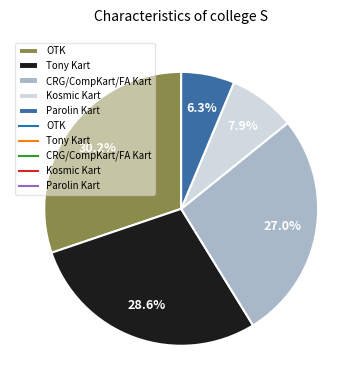

Does any single category account for the majority?

No